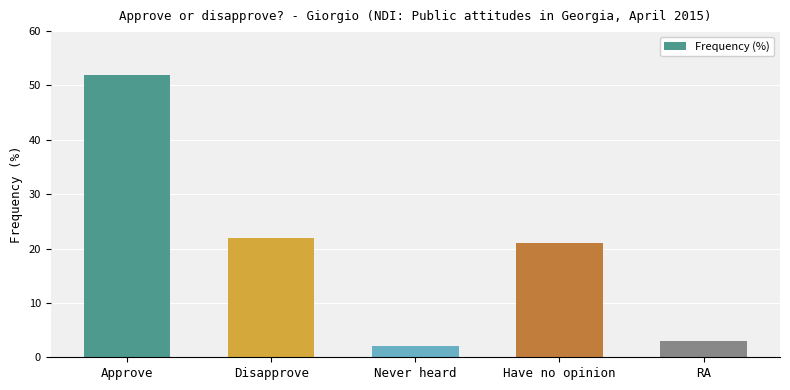

What is the minimum value shown in the chart?

2